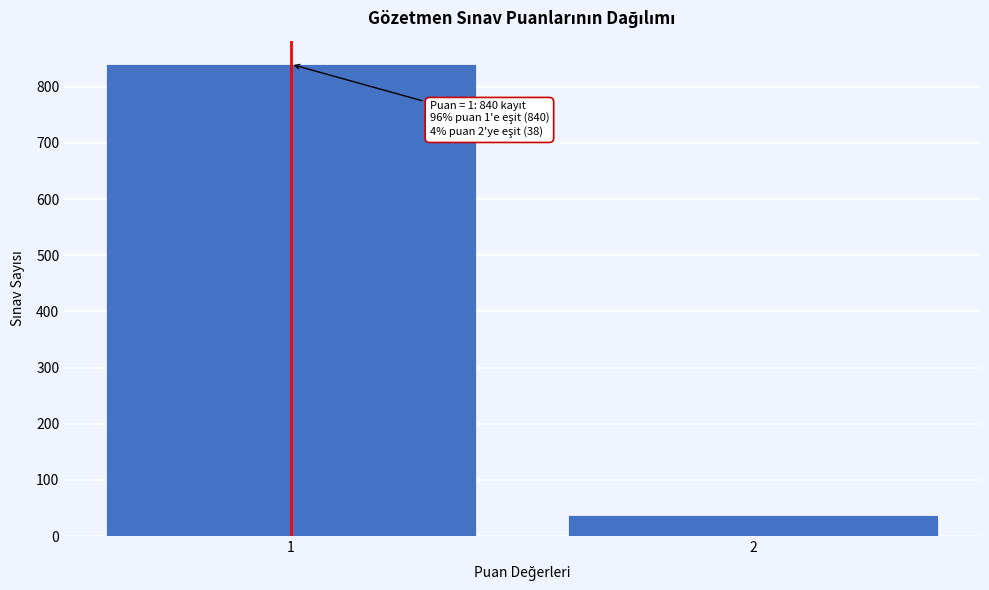

Reading left to right, list all the values displayed in this chart.

1=840	2=38